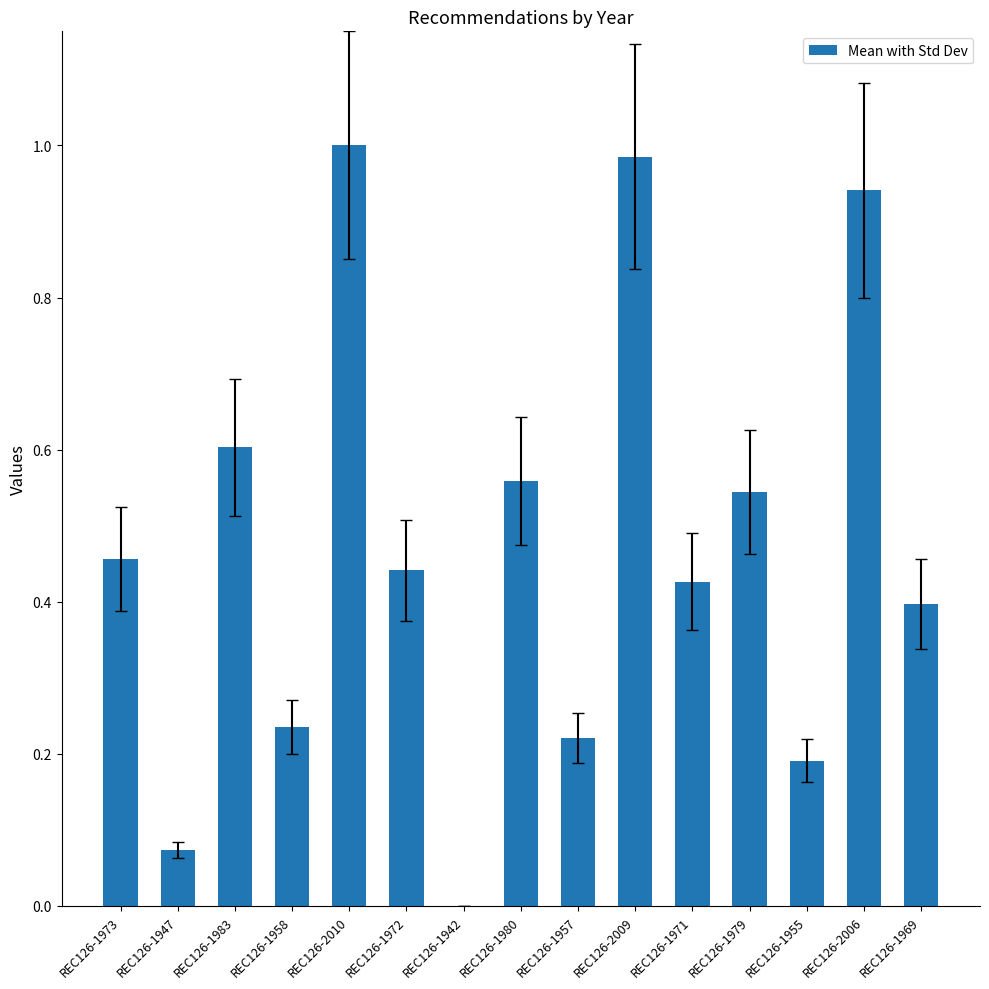

Between REC126-1983 and REC126-1980, which is larger?

REC126-1983